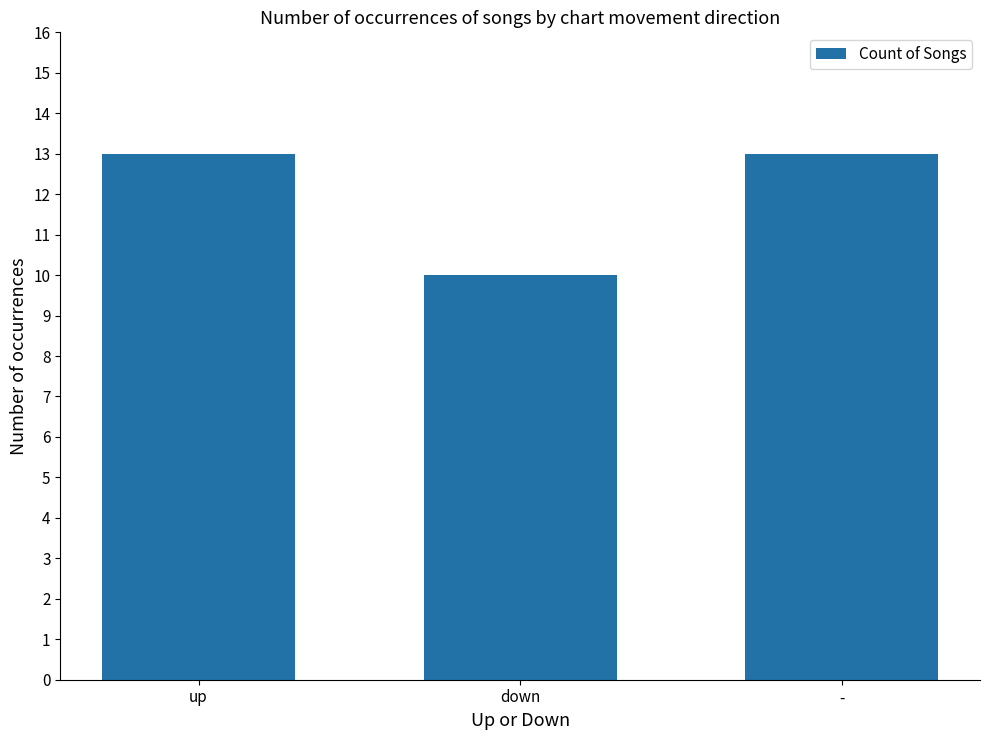

How many values are between 10 and 13?

3